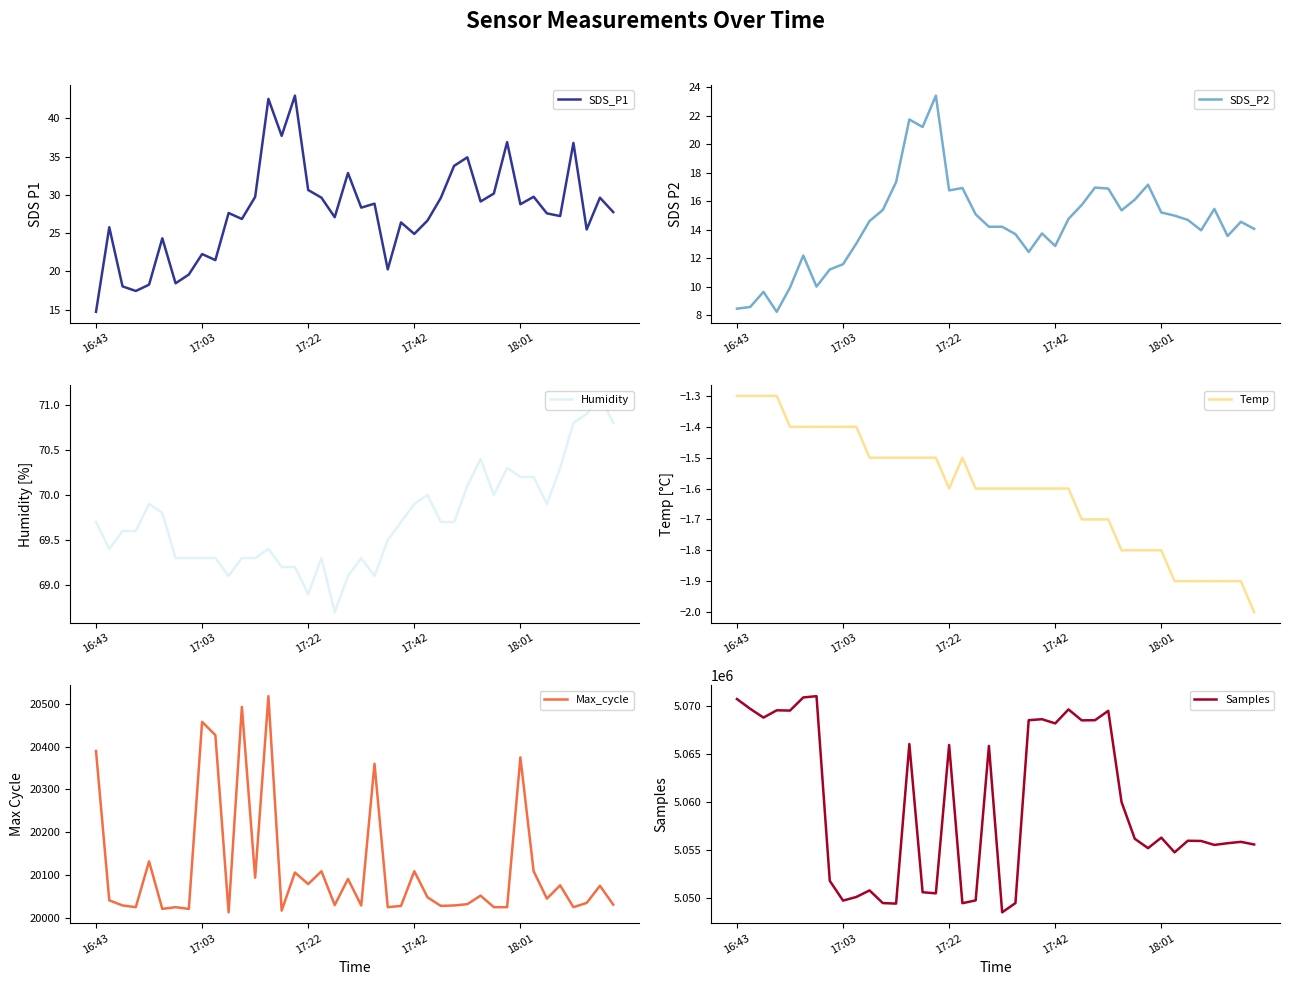

At which label does Humidity first exceed 69?

16:43